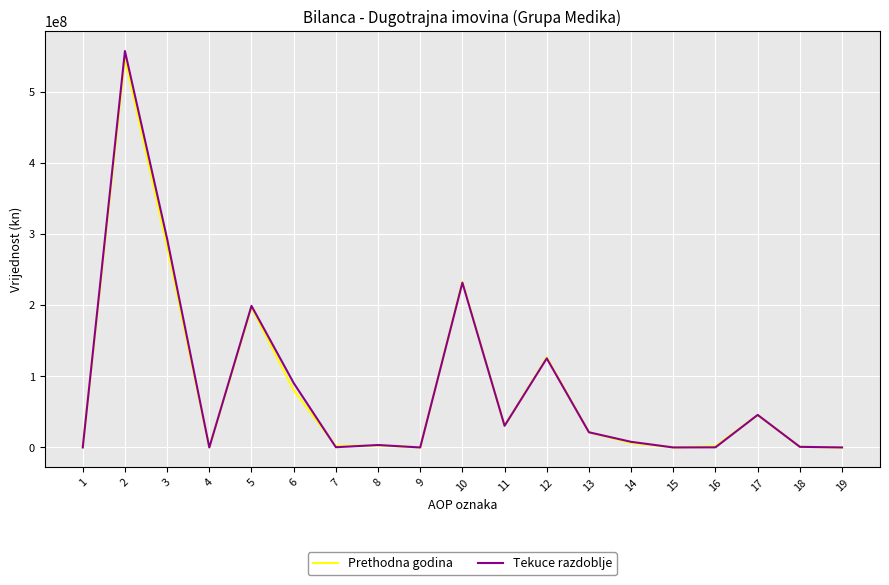

The value of Tekuce razdoblje at 4 is 0. True or false?

True